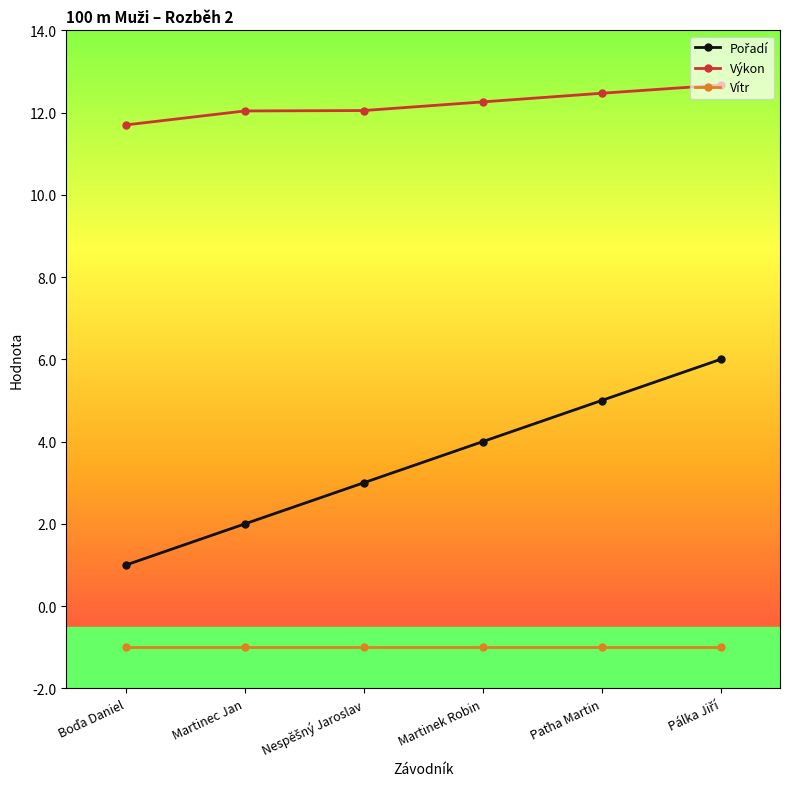

At how many categories does at least one series exceed 2?

6